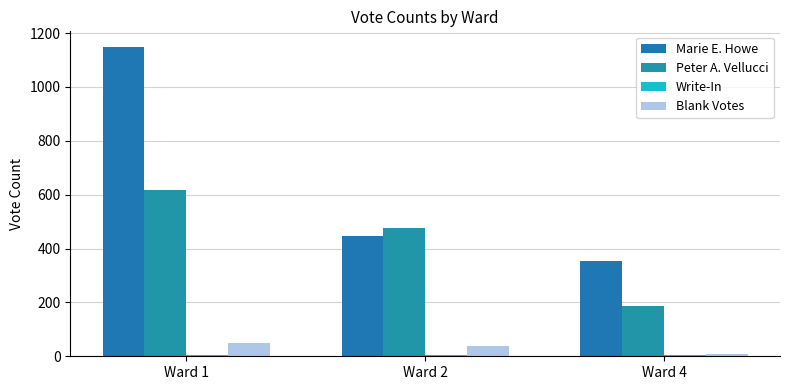

What is the sum of all Blank Votes values?

99